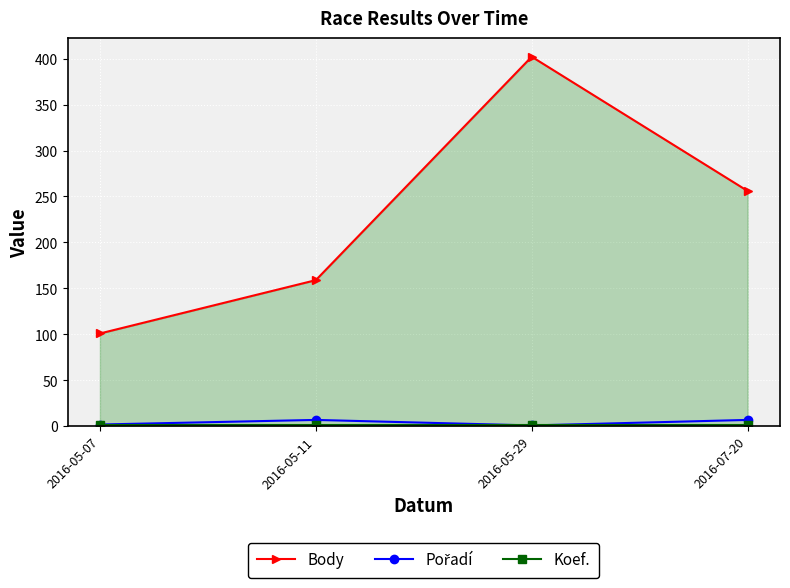

What is the difference between the maximum and minimum values in the Body series?

301